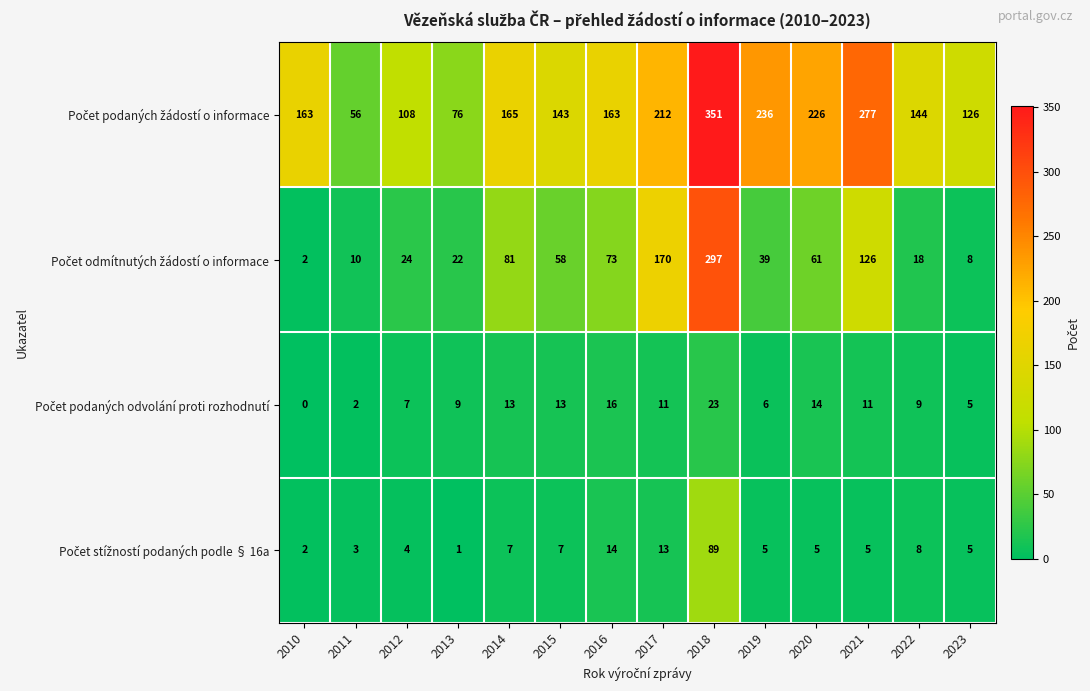

At which category does the chart reach its peak across all series?

2018